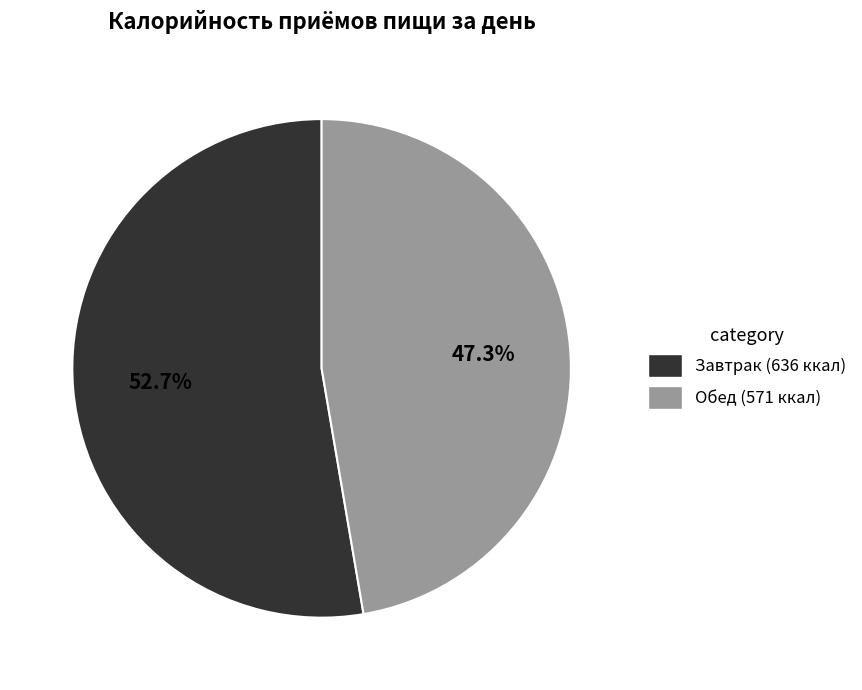

Is it true that Обед is 47% of the pie?

True